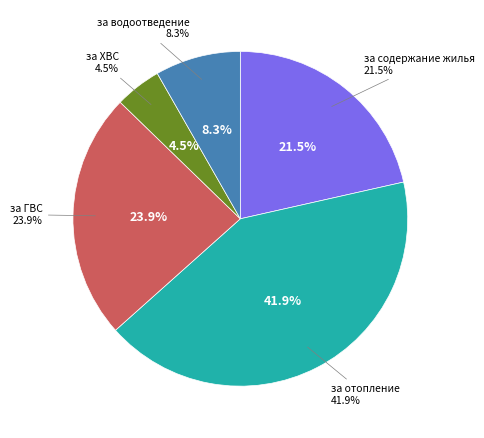

Does any single category account for the majority?

No